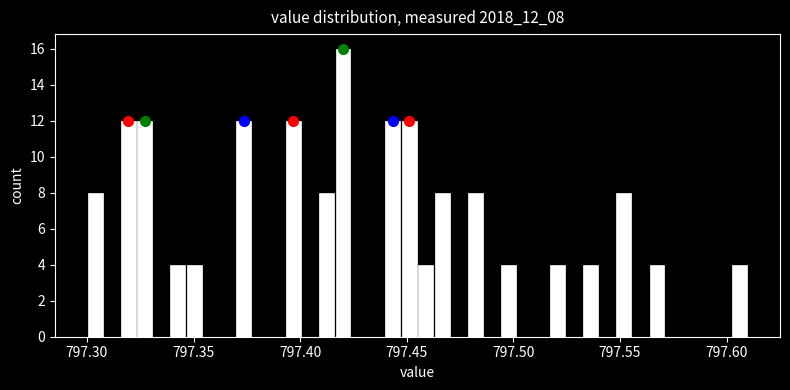

Around what value on the x-axis is the tallest bar? Give the approximate position of its centre, as read against the axis.

797.420